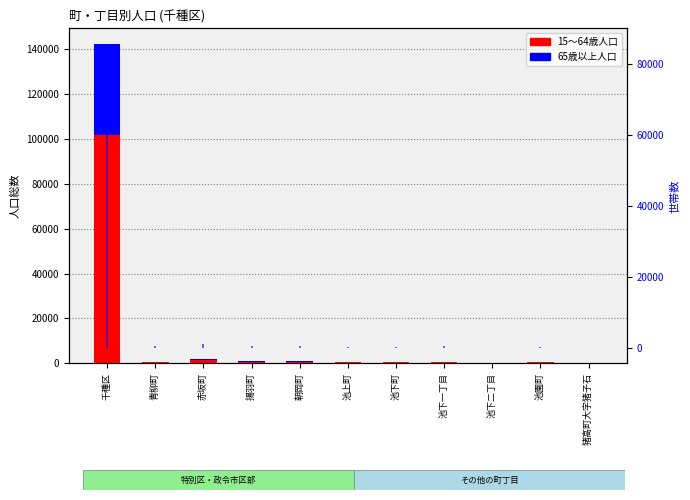

Which series has the largest total across all categories?

15～64歳人口